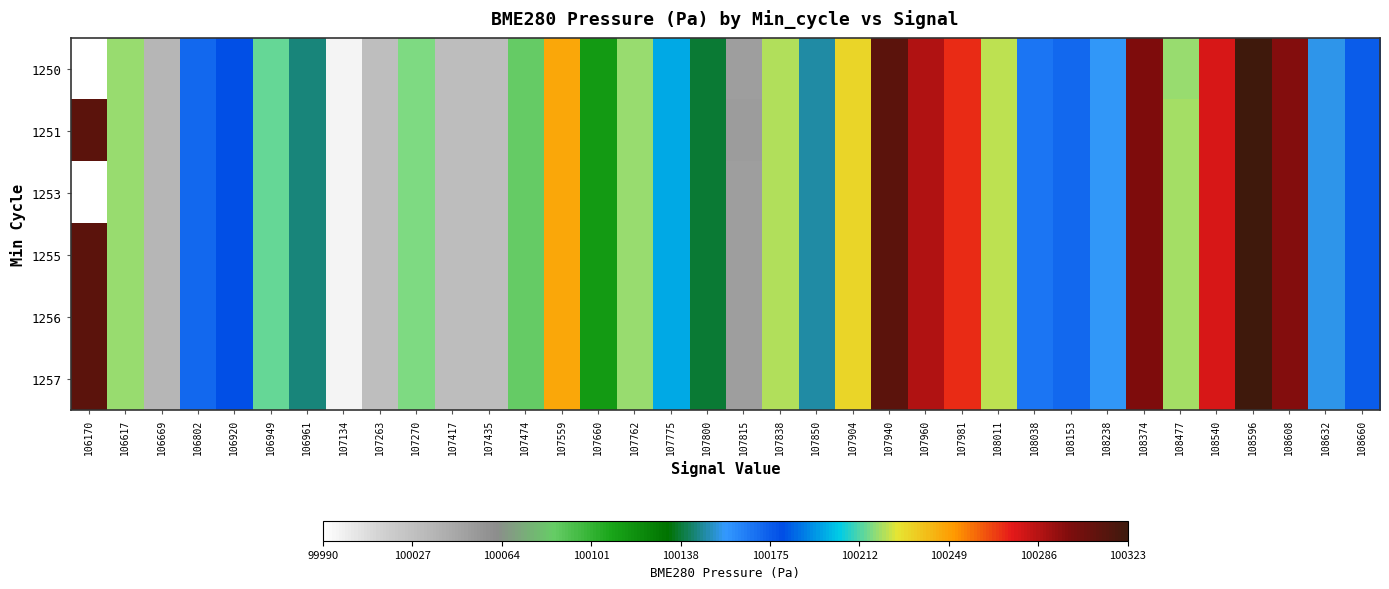

Which series has the widest spread of values?

1250